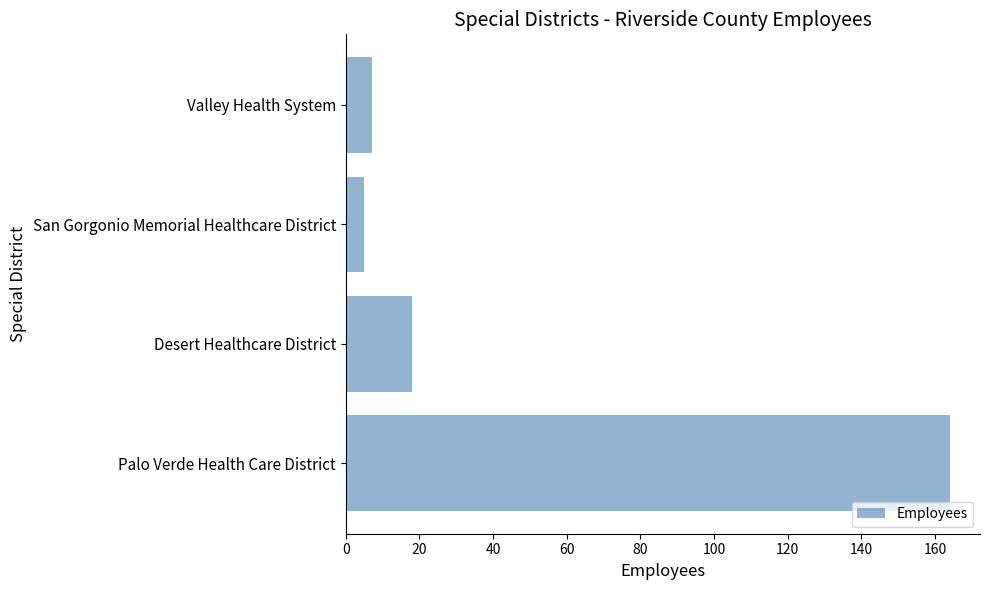

The value at Palo Verde Health Care District is 164. True or false?

True